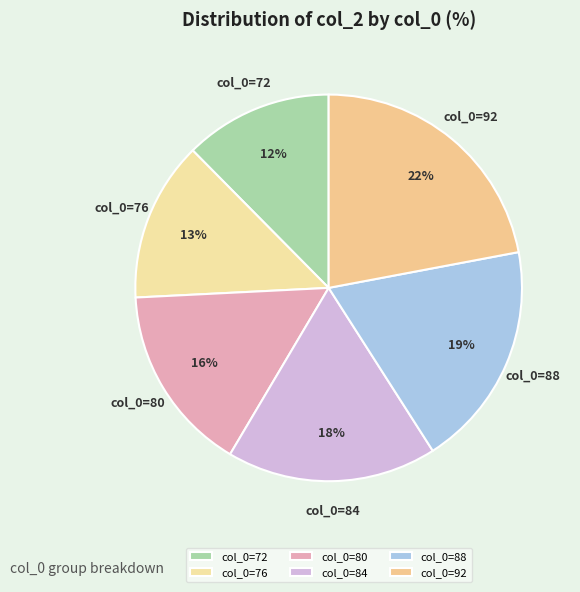

To the nearest percent, what is the average slice percentage?

17%